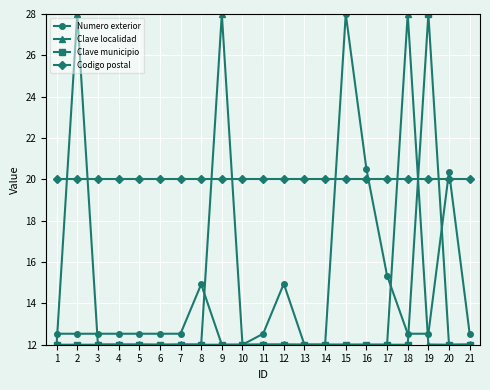

How many lines are shown in the chart?

4